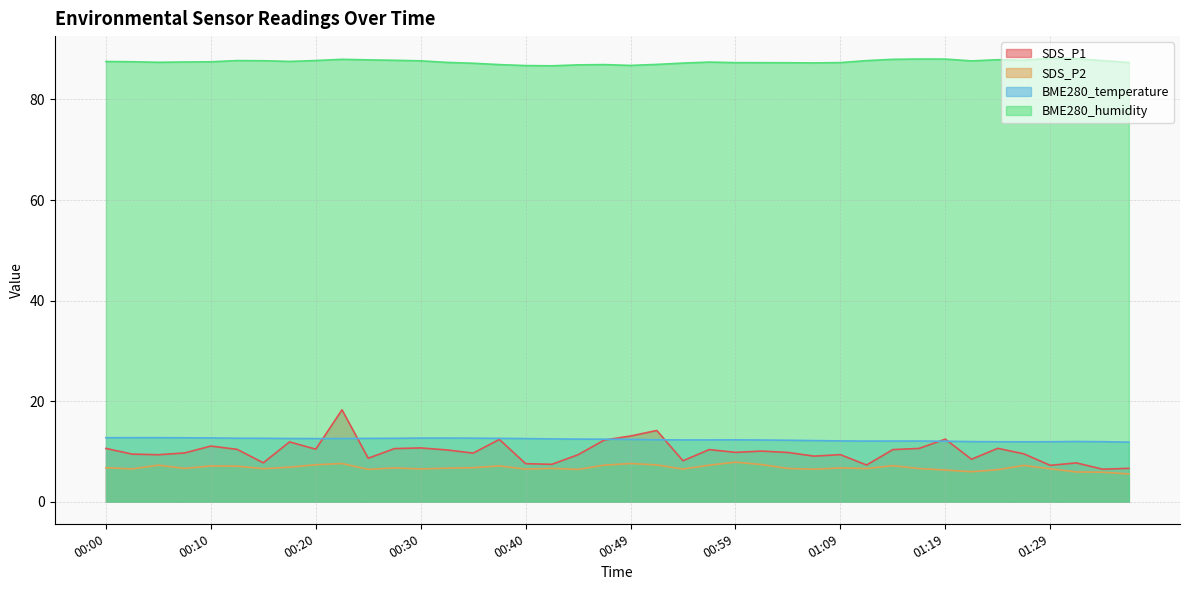

At which label does BME280_humidity first exceed 87?

00:00